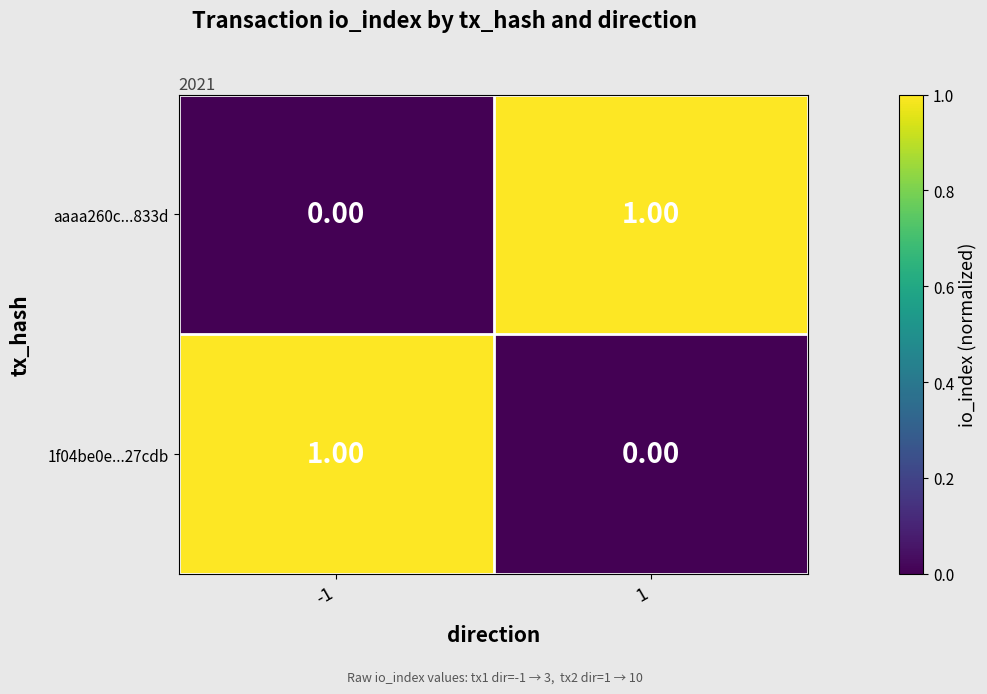

Rank the series at 1 from lowest to highest value.

1f04be0e...27cdb, aaaa260c...833d